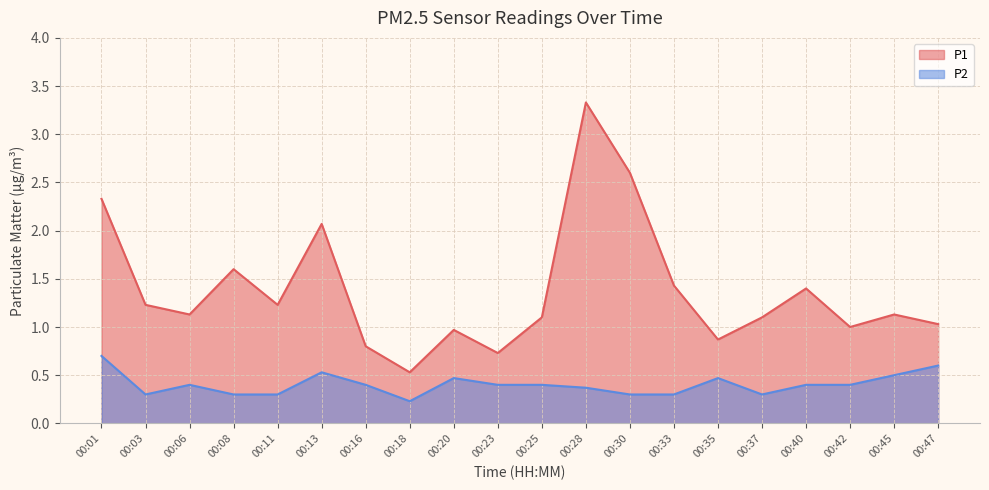

What is the average value of the P1 series?

1.4